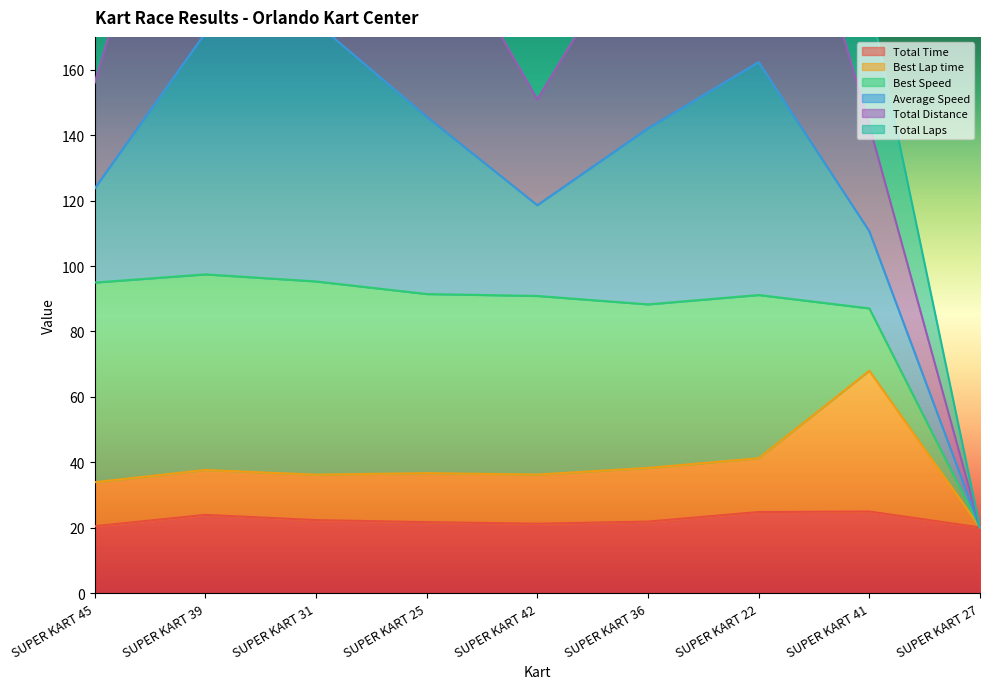

What is the approximate value of Total Time at SUPER KART 25?

21.7